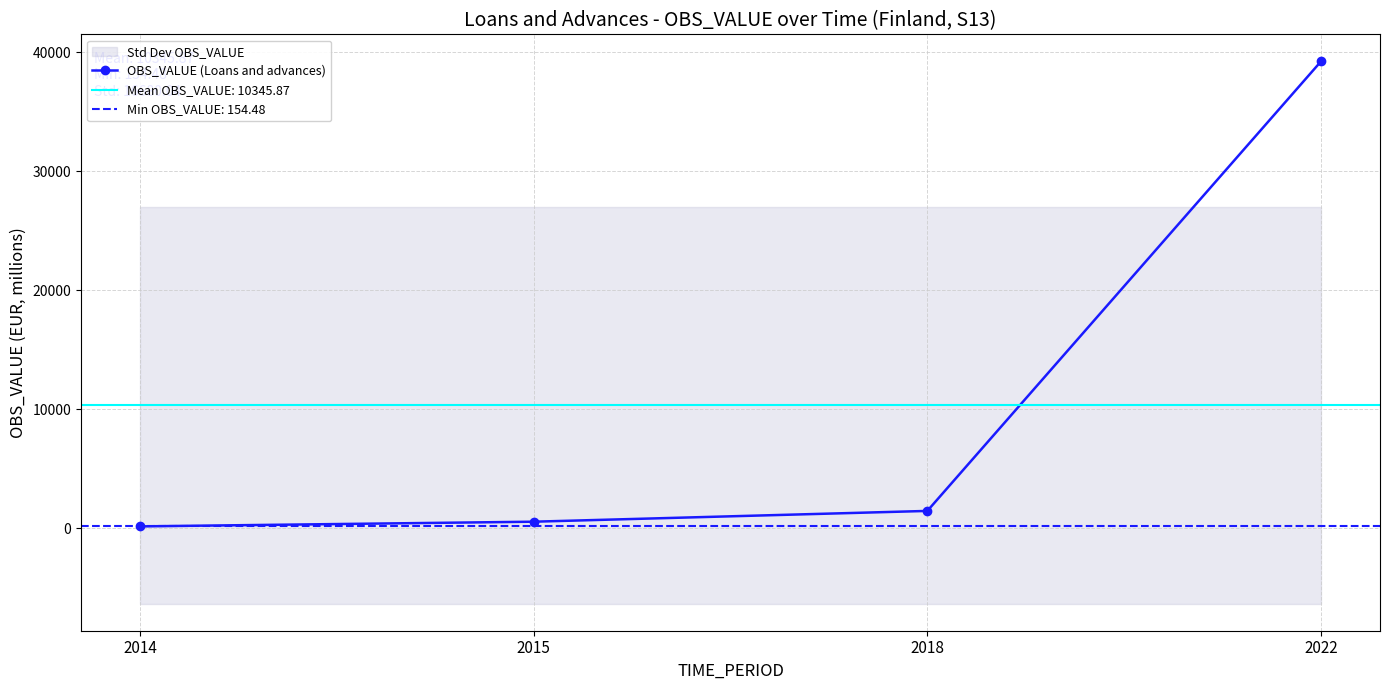

Which label corresponds to the largest value in the chart?

2022